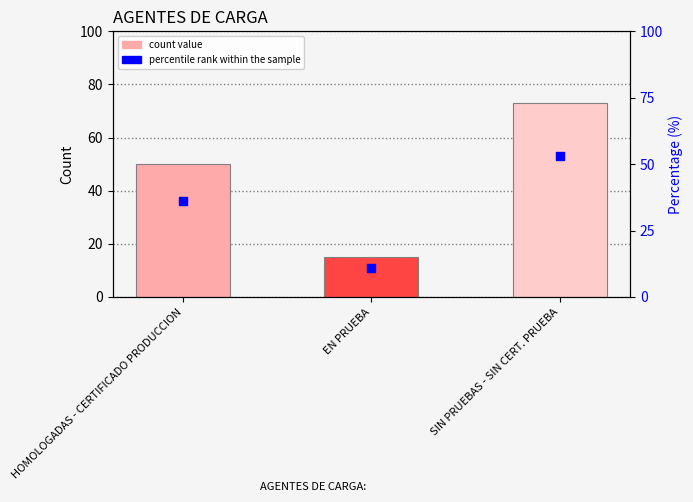

Which series has the largest Y range (max minus min)?

count